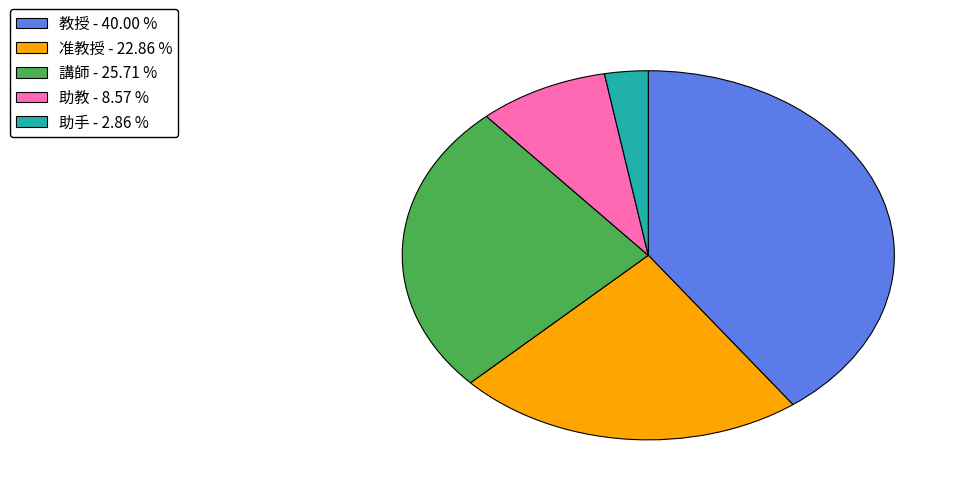

Which category has the smallest portion of the pie?

助手